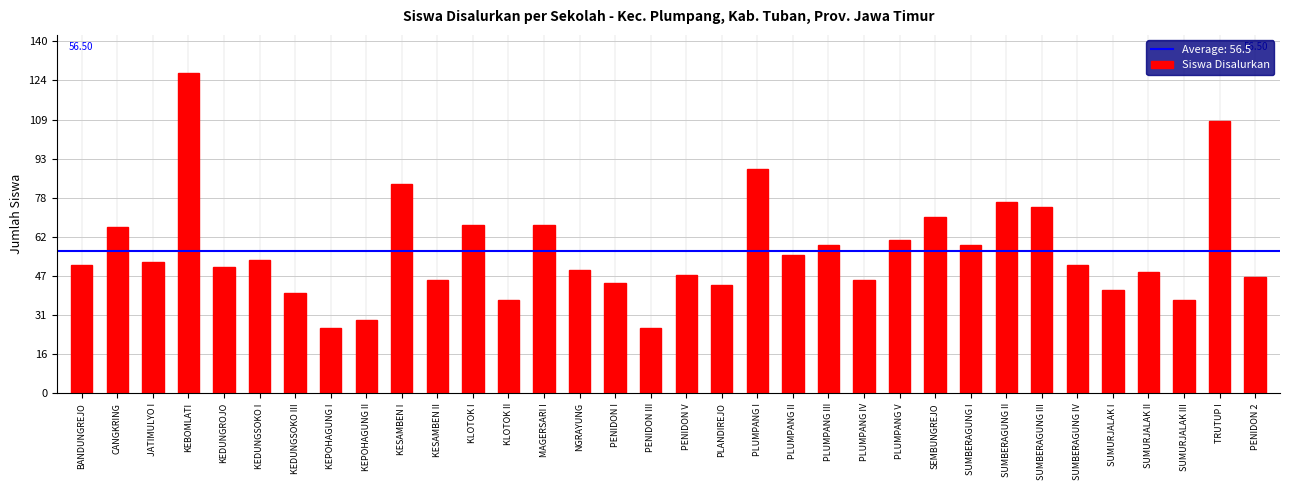

What is the difference between the second highest and minimum values?

82